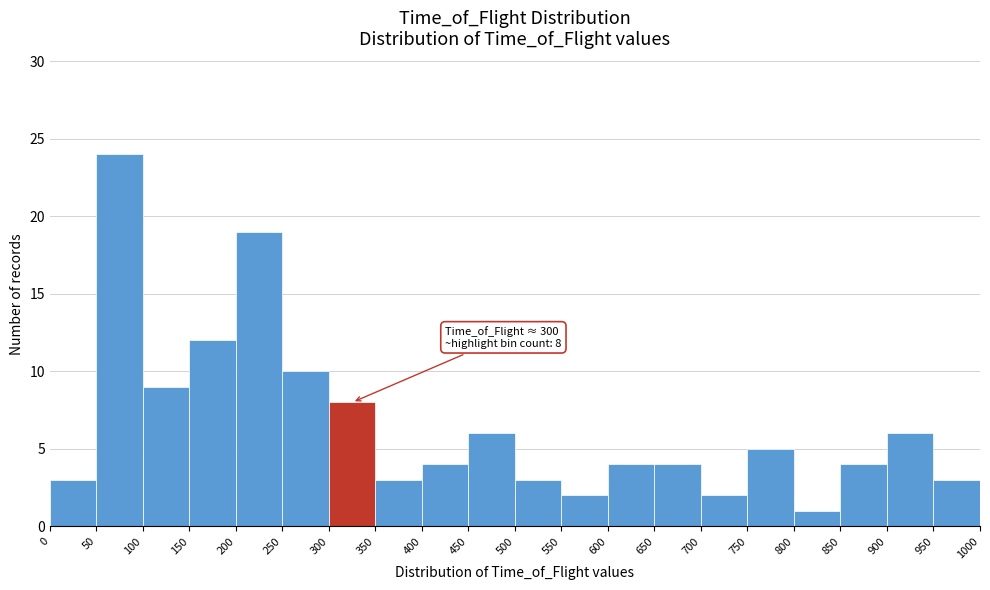

Which range on the x-axis has the tallest bar?

50 to 100